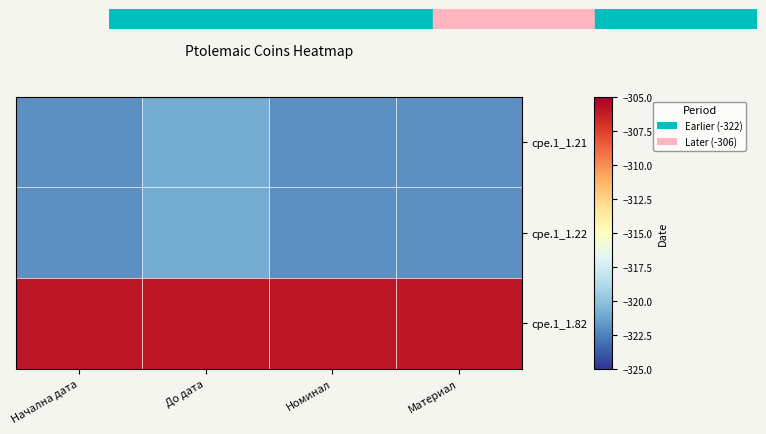

Reading left to right, what are all the values shown in this chart?

cpe.1_1.21: Начална дата=-322	До дата=-321	Номинал=-322	Материал=-322
cpe.1_1.22: Начална дата=-322	До дата=-321	Номинал=-322	Материал=-322
cpe.1_1.82: Начална дата=-306	До дата=-306	Номинал=-306	Материал=-306